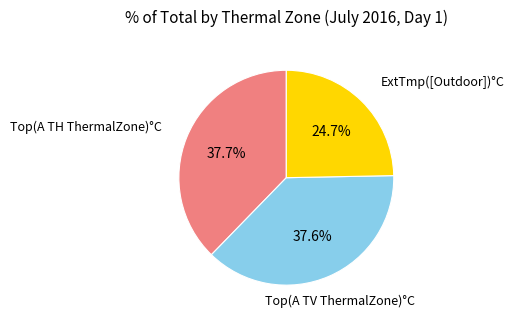

To the nearest percent, what is the average slice percentage?

33%